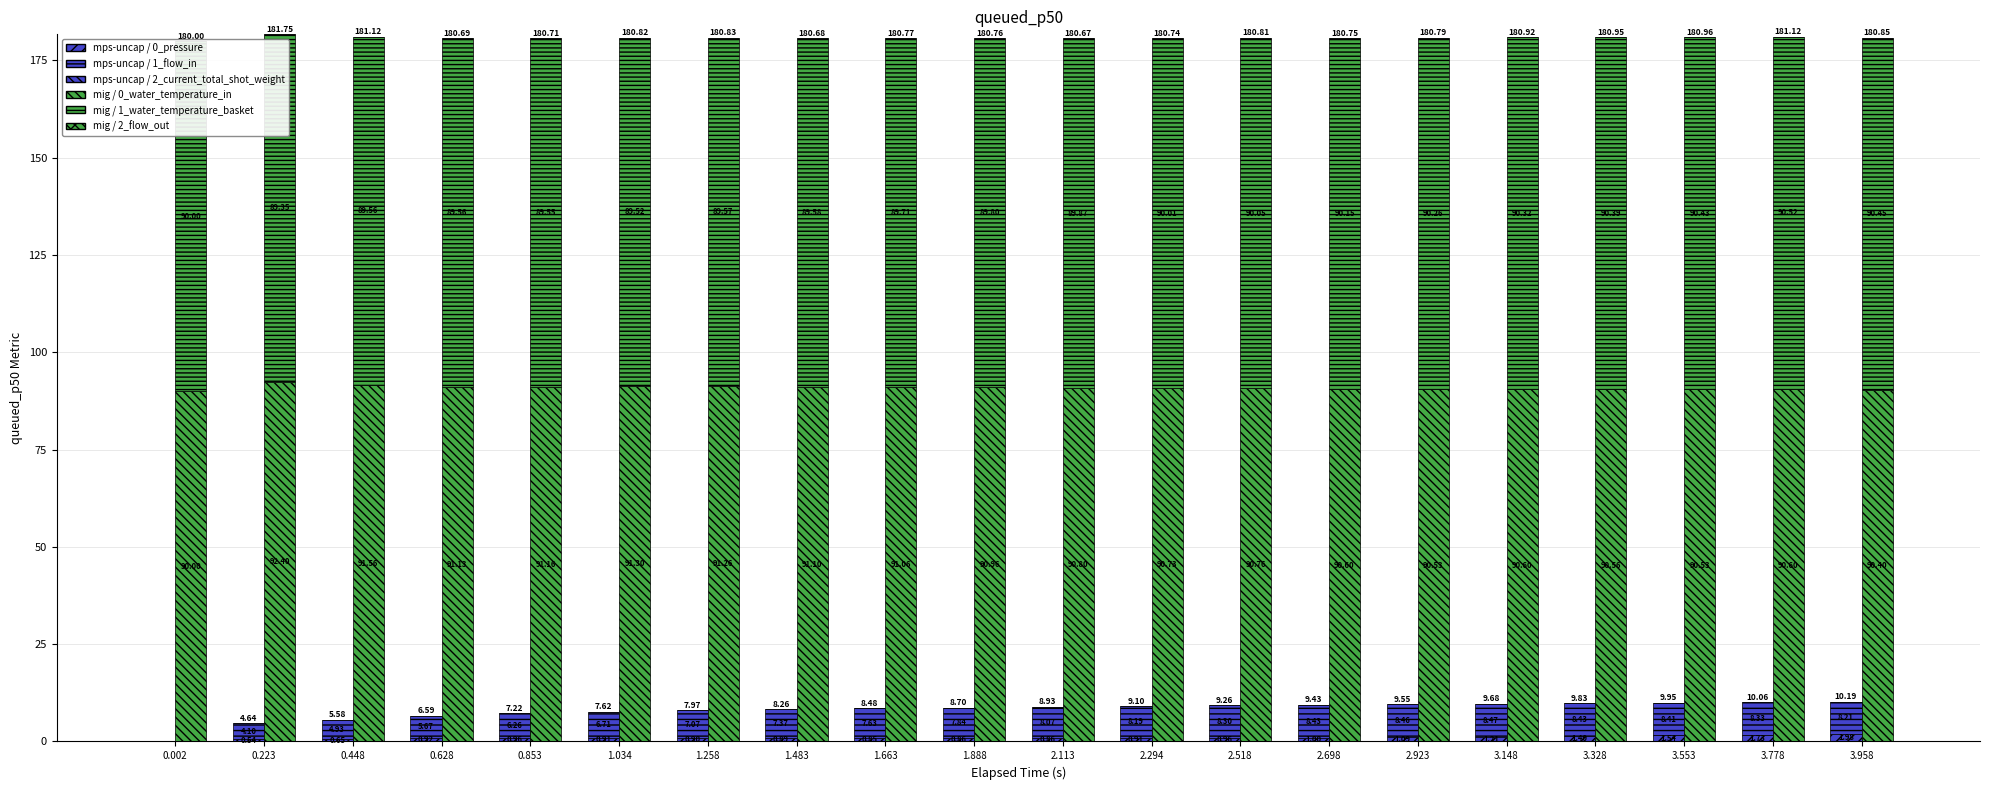

True or false: mps-uncap / 0_pressure has a value of 2.6 at 3.958.

False